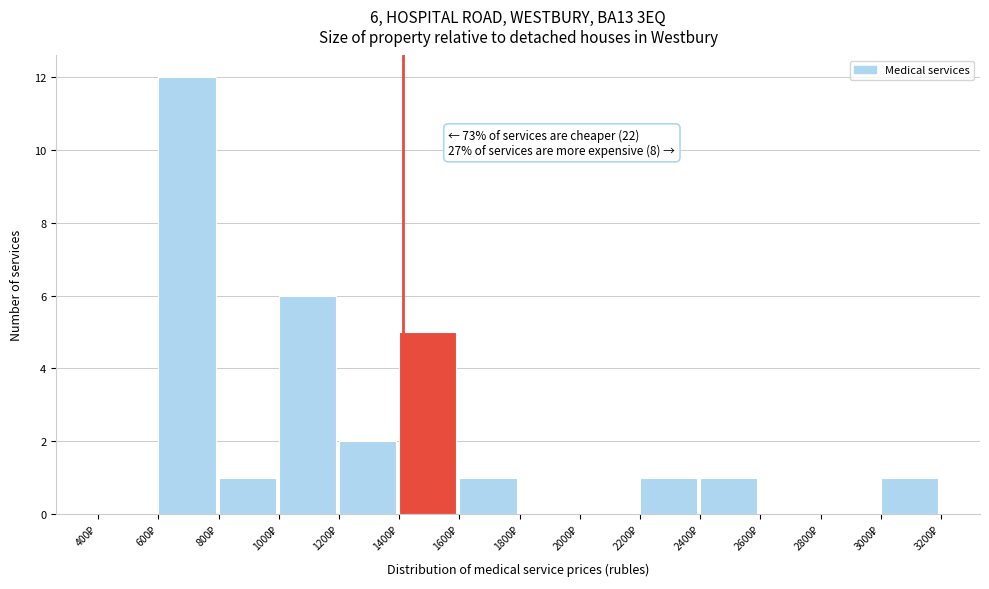

Which range on the x-axis has the tallest bar?

600 to 800